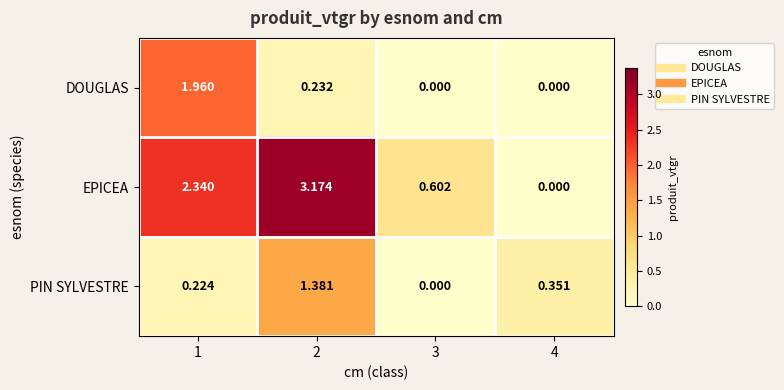

Which series has the widest spread of values?

EPICEA